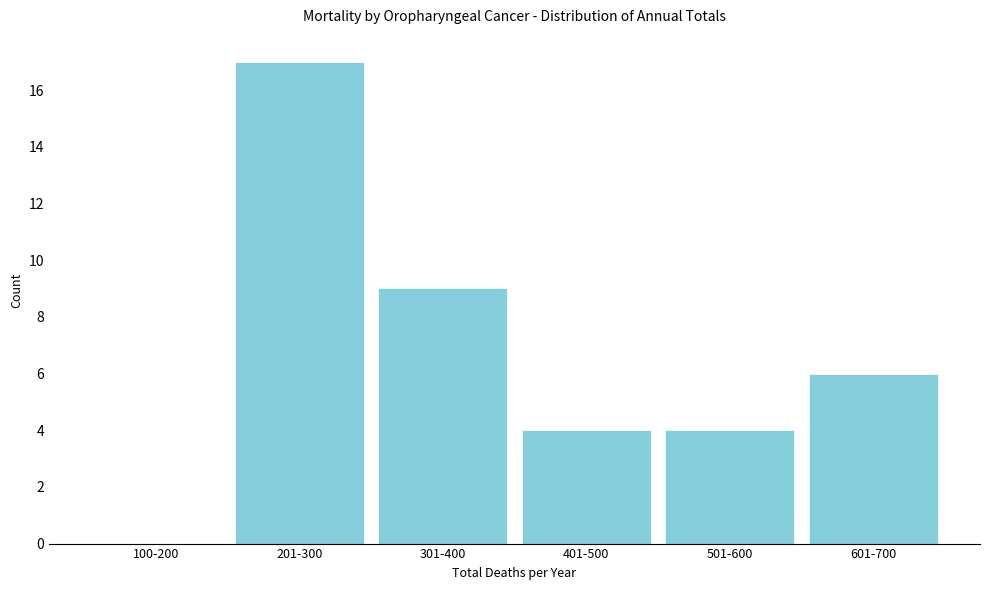

Reading left to right, extract all data points from this chart.

100-200=0	201-300=17	301-400=9	401-500=4	501-600=4	601-700=6